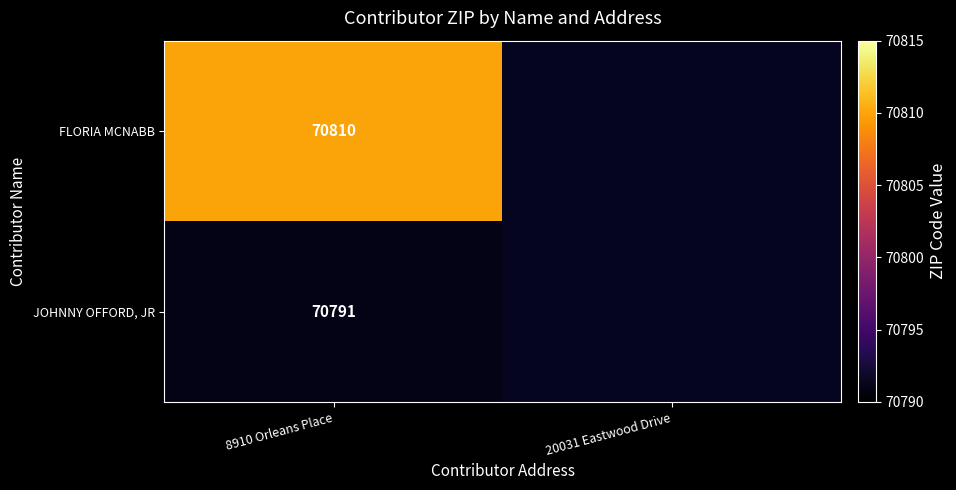

What is the total value across all series at 8910 Orleans Place?

141601